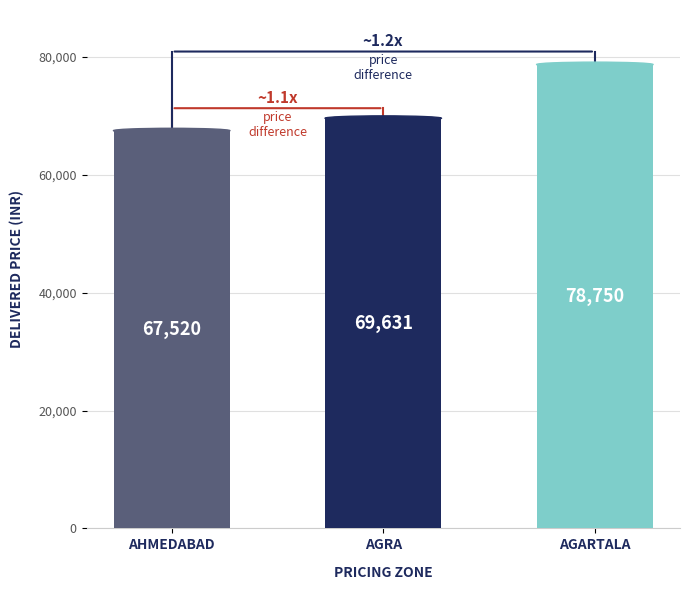

What is the label of the 2nd bar from the left?

AGRA